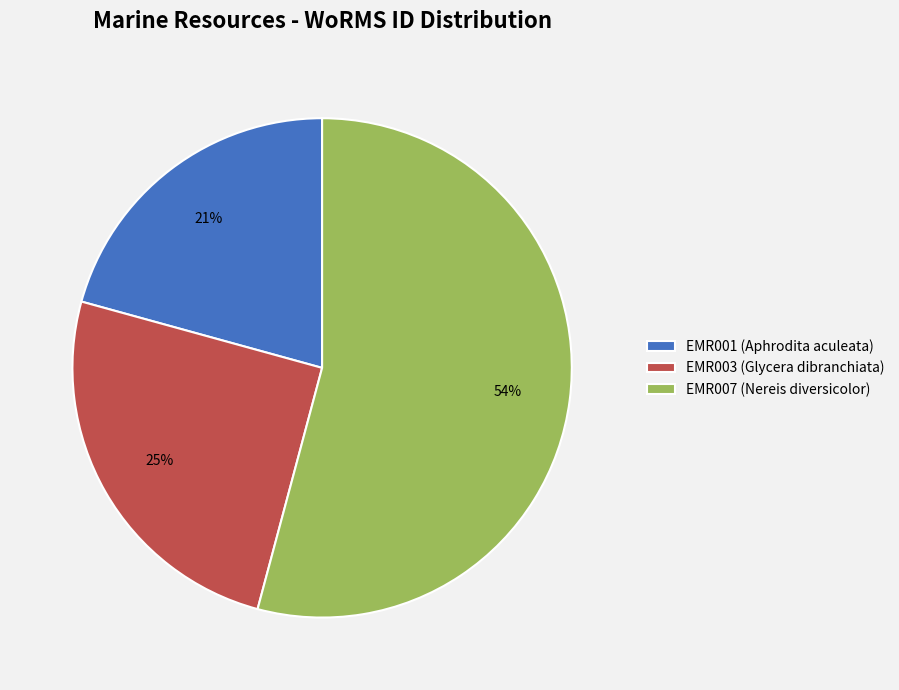

True or false: EMR001 (Aphrodita aculeata) accounts for 30% of the total.

False